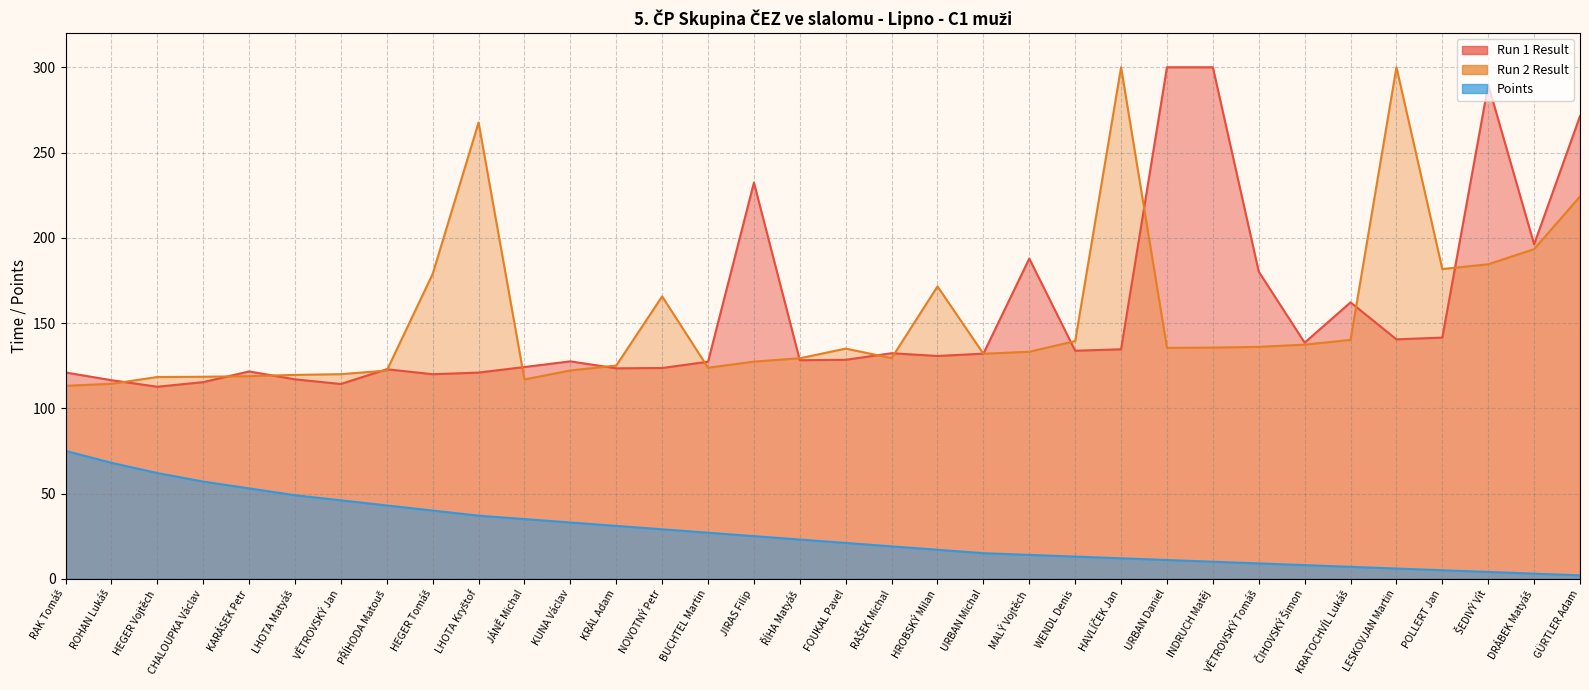

What is the smallest value displayed?

2.0